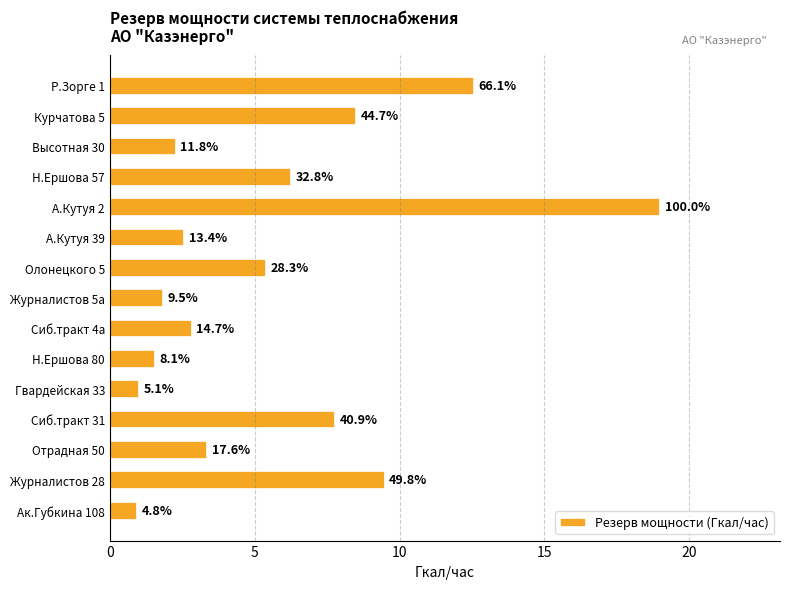

Are the bars grouped side by side (vs. stacked)?

No